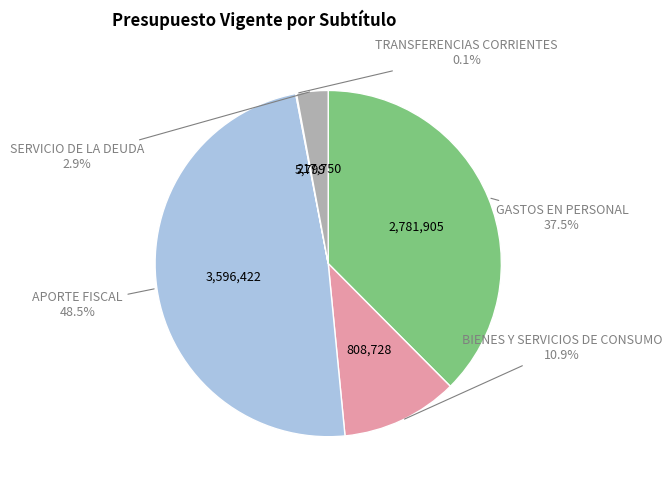

How much of the chart is everything except GASTOS EN PERSONAL?

62.5%